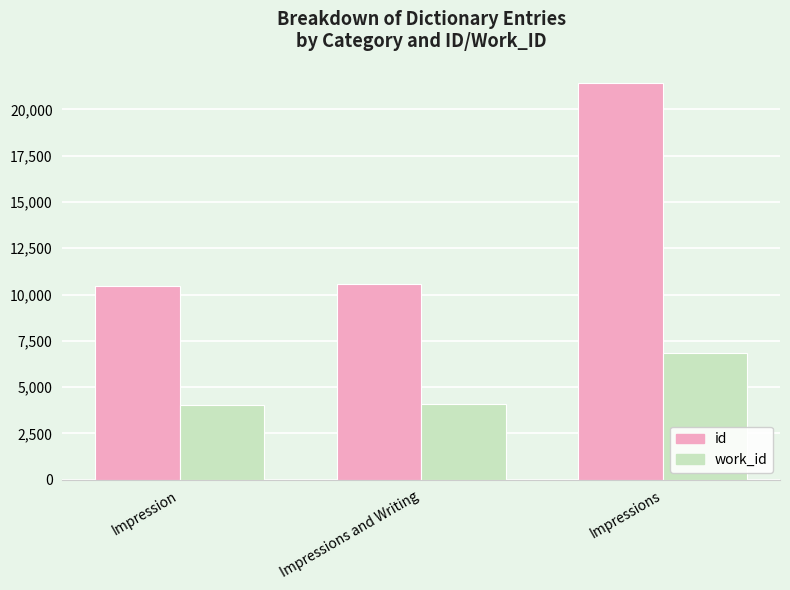

List the series in order of their overall mean, lowest first.

work_id, id